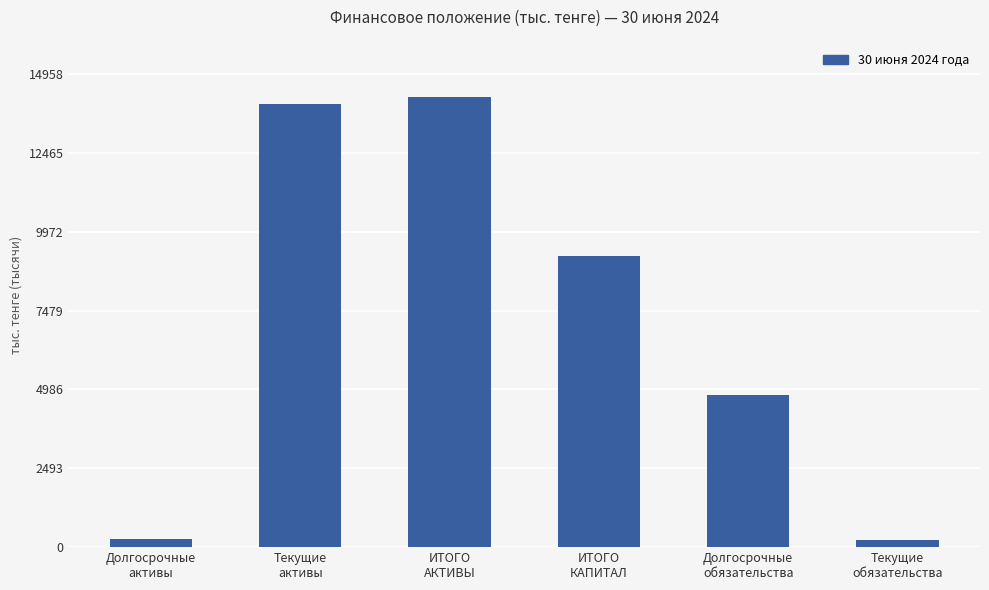

Does the chart contain any negative values?

No